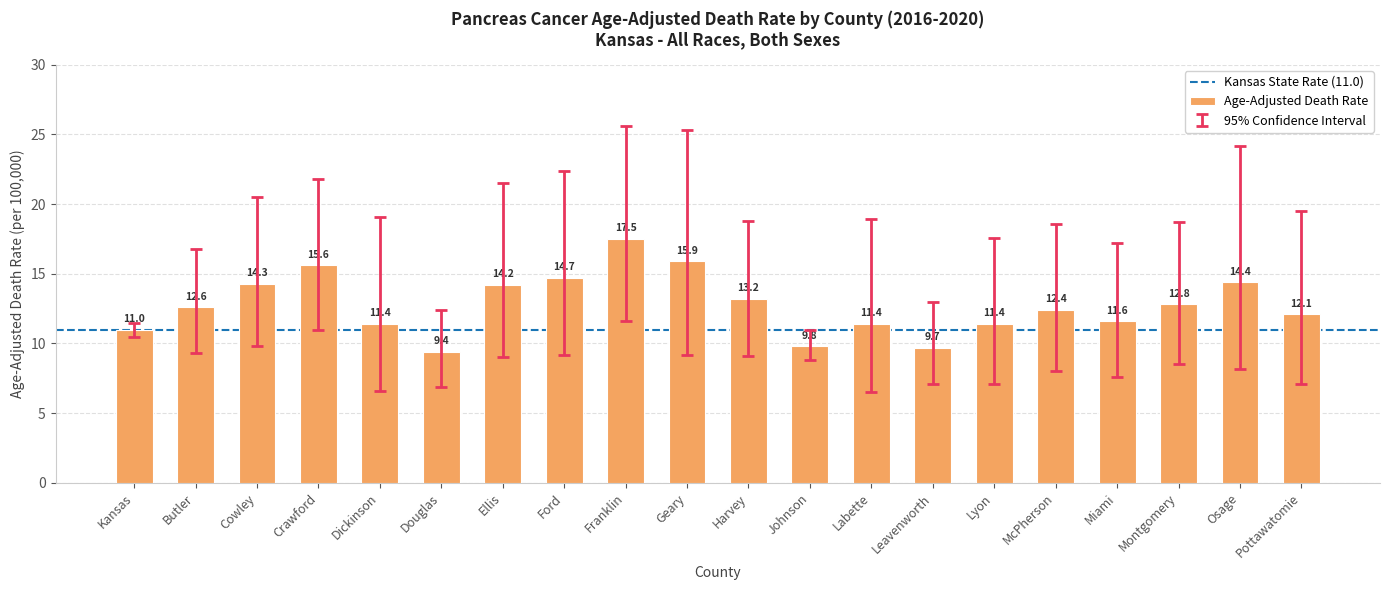

How many bars are there in total?

20